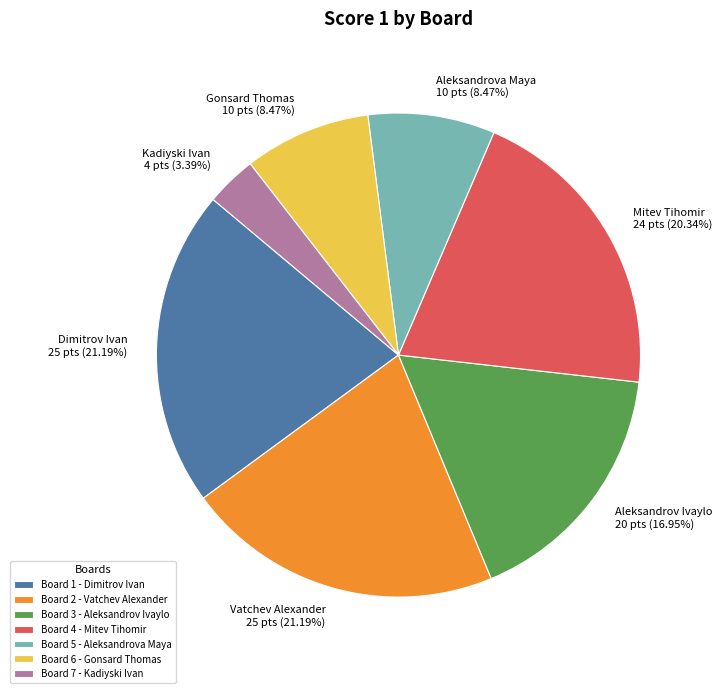

Count the number of slices in the pie.

7